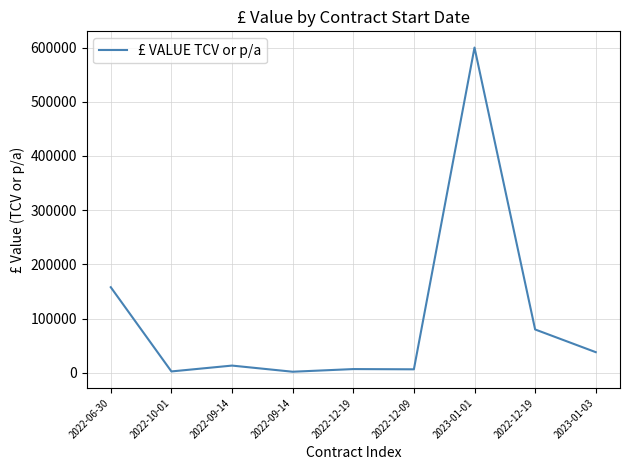

Count the number of categories in the chart.

9